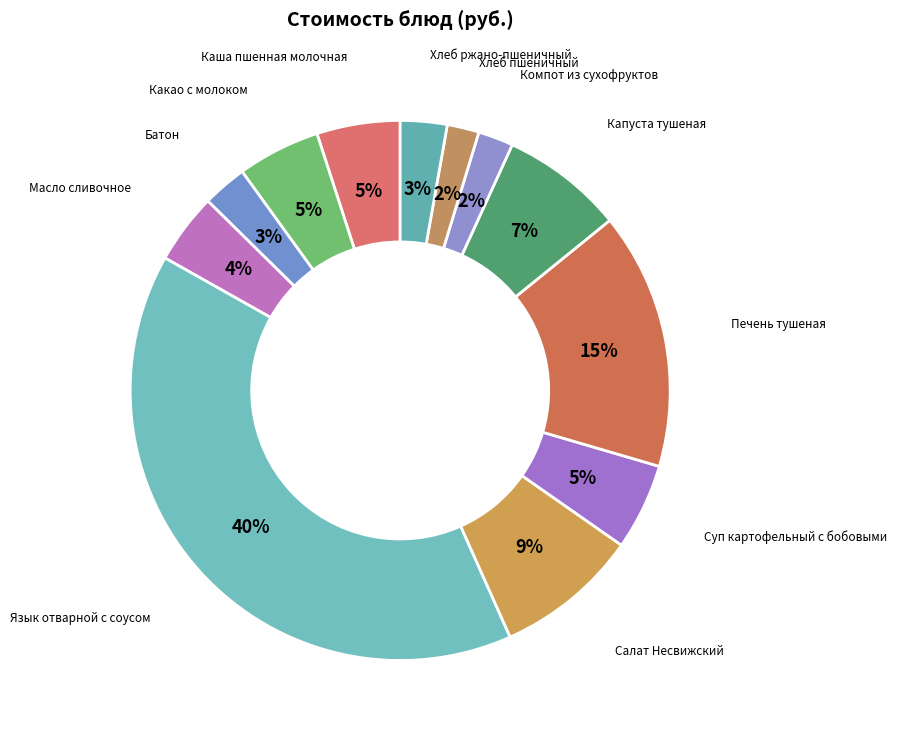

How many segments does this pie chart have?

12